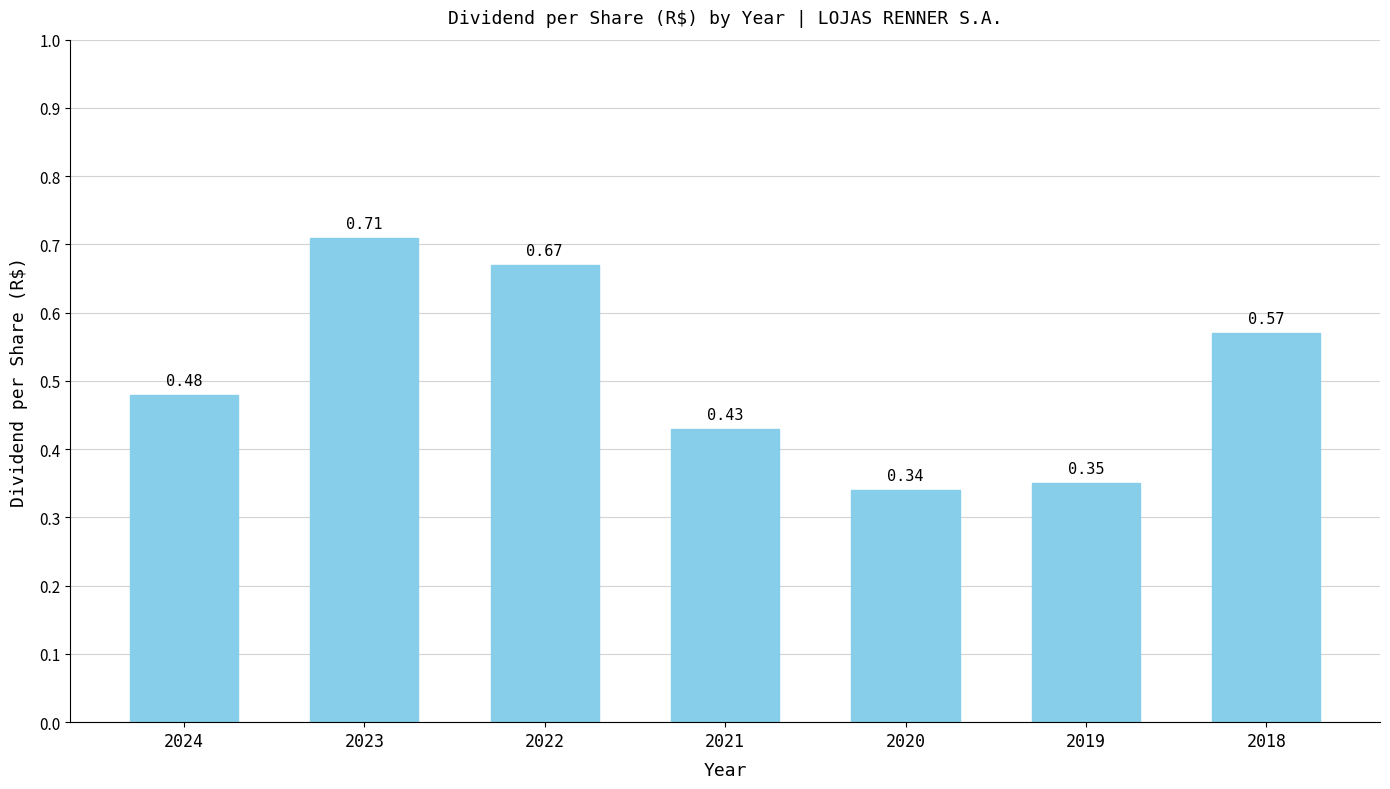

Does the chart contain any negative values?

No